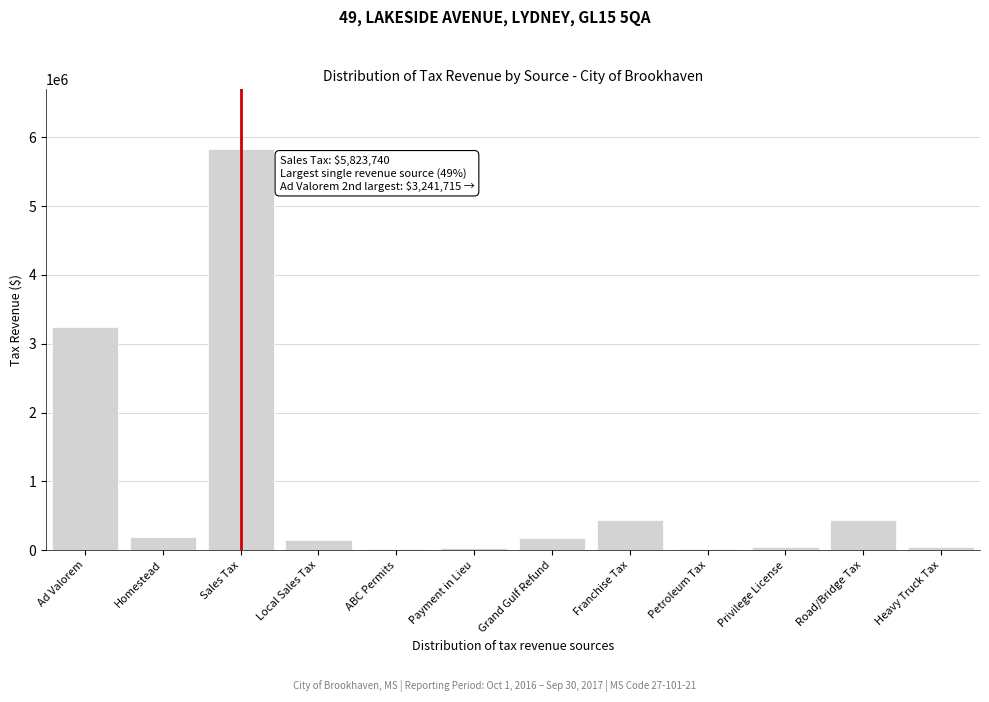

True or false: the data shows 5174990.9 at Ad Valorem.

False